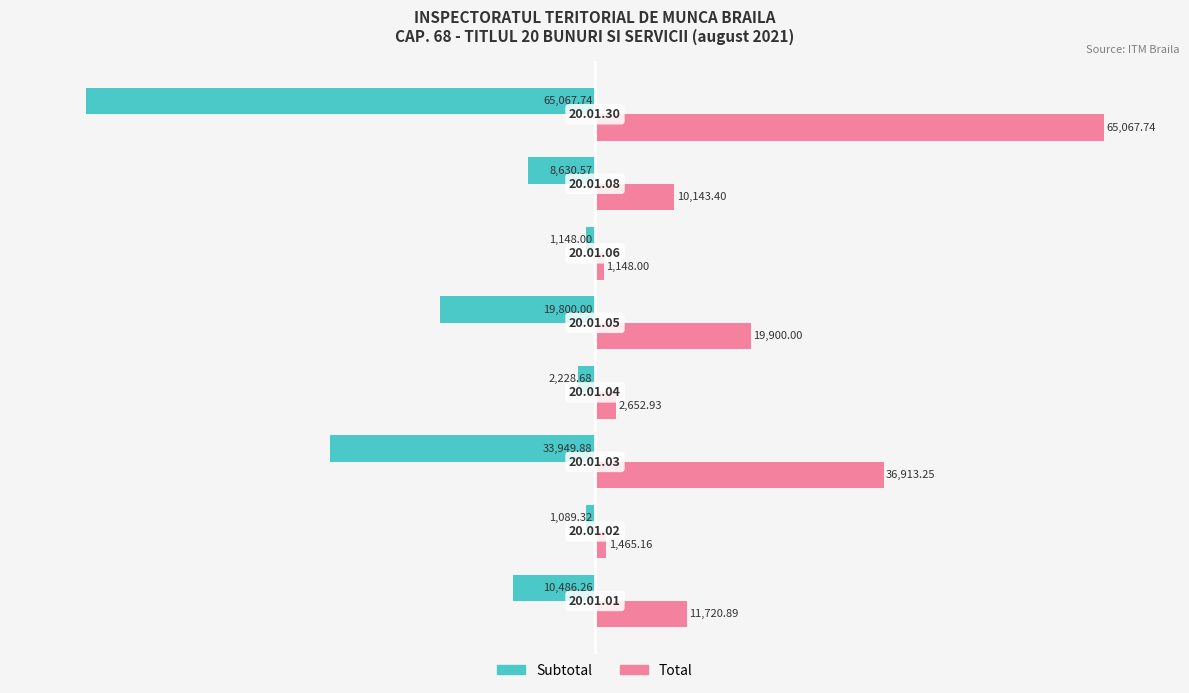

What are all the series names shown in the legend?

Subtotal, Total